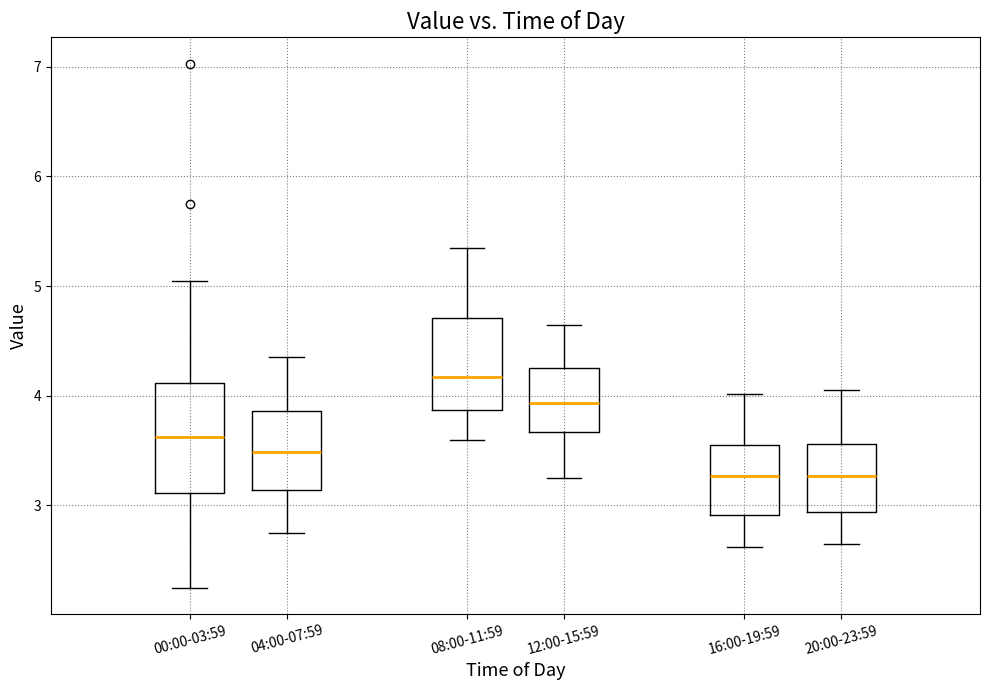

Comparing the boxes themselves (not the whiskers), which one is the tallest?

00:00-03:59